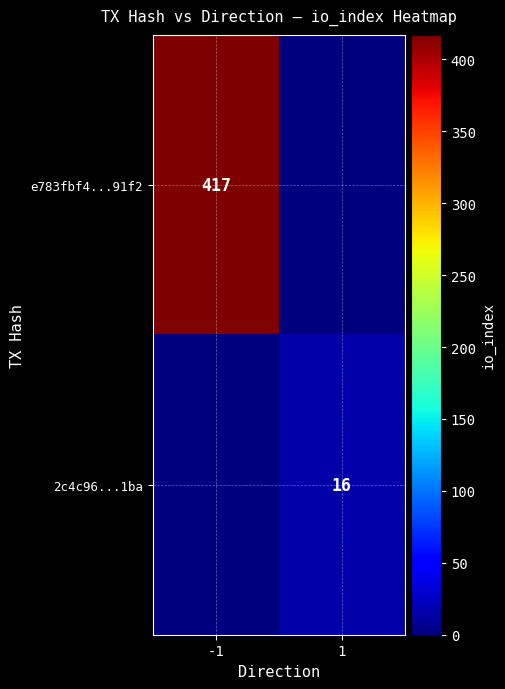

Is it true that 2c4c96...1ba equals 16 at 1?

True